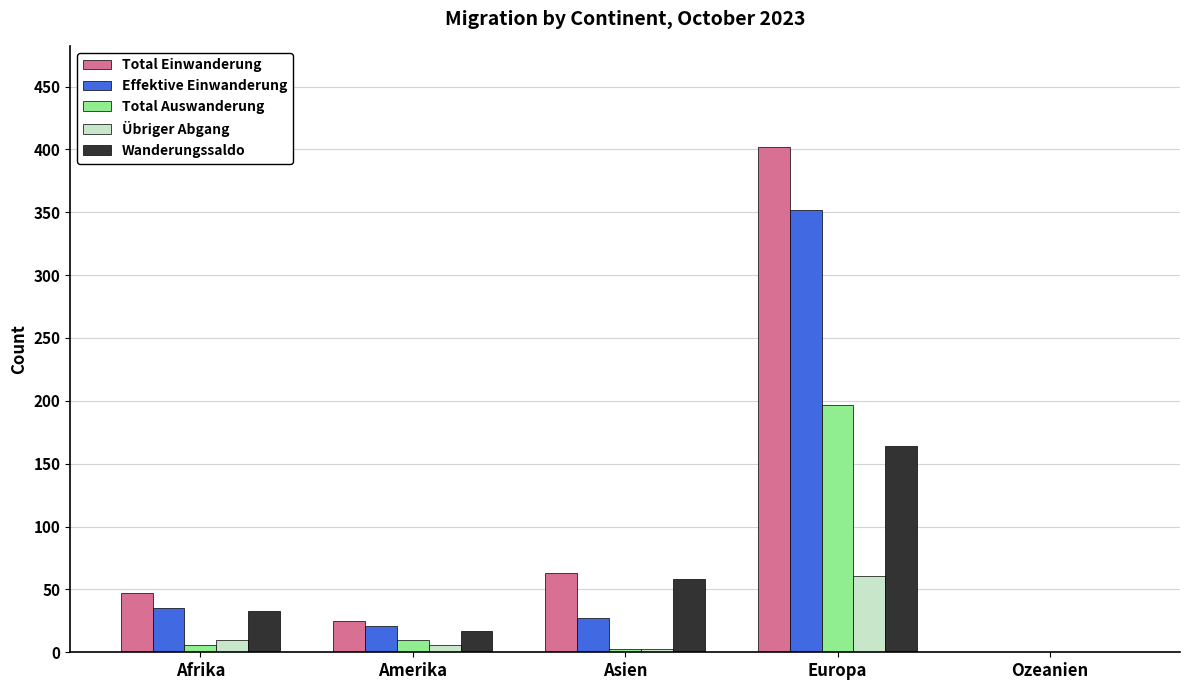

Reading left to right, transcribe all the data shown in this chart.

Total Einwanderung: Afrika=47	Amerika=25	Asien=63	Europa=402	Ozeanien=0
Effektive Einwanderung: Afrika=35	Amerika=21	Asien=27	Europa=352	Ozeanien=0
Total Auswanderung: Afrika=6	Amerika=10	Asien=3	Europa=197	Ozeanien=0
Übriger Abgang: Afrika=10	Amerika=6	Asien=3	Europa=61	Ozeanien=0
Wanderungssaldo: Afrika=33	Amerika=17	Asien=58	Europa=164	Ozeanien=0